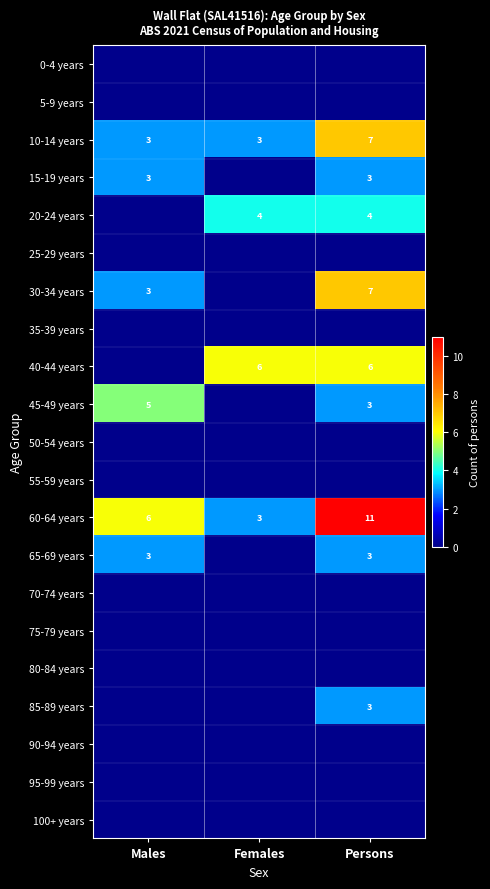

The 15-19 years series shows 3 at Persons. True or false?

True